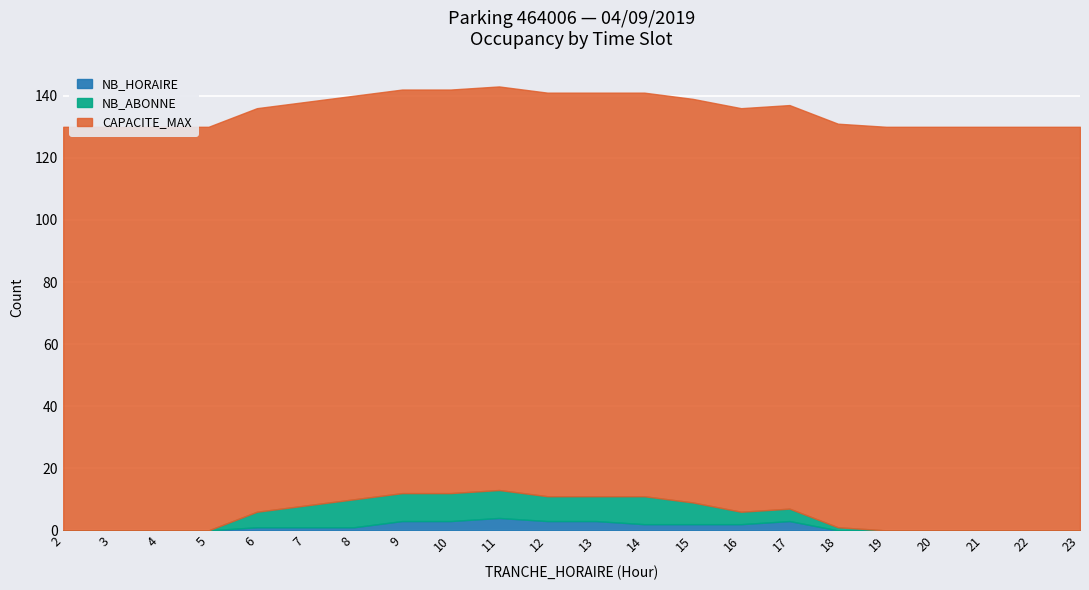

The value of NB_HORAIRE at 18 is 2. True or false?

False